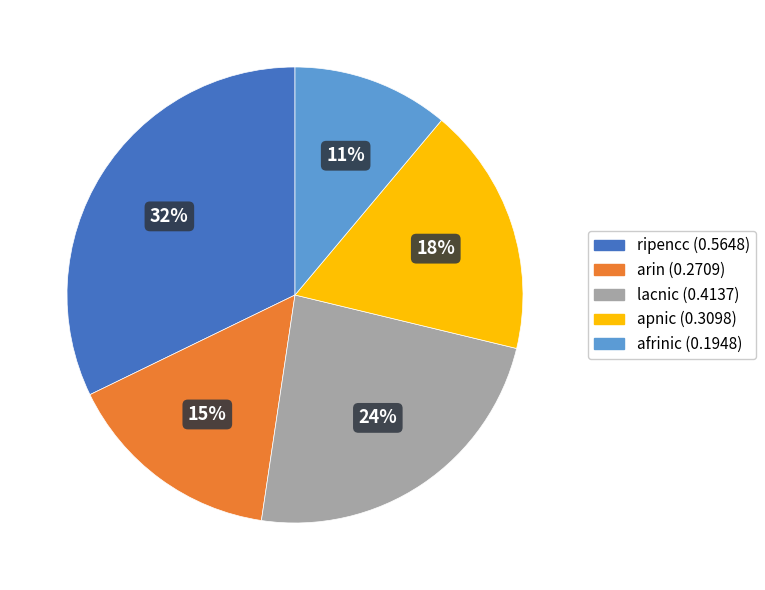

The apnic slice represents 18% of the pie. True or false?

True